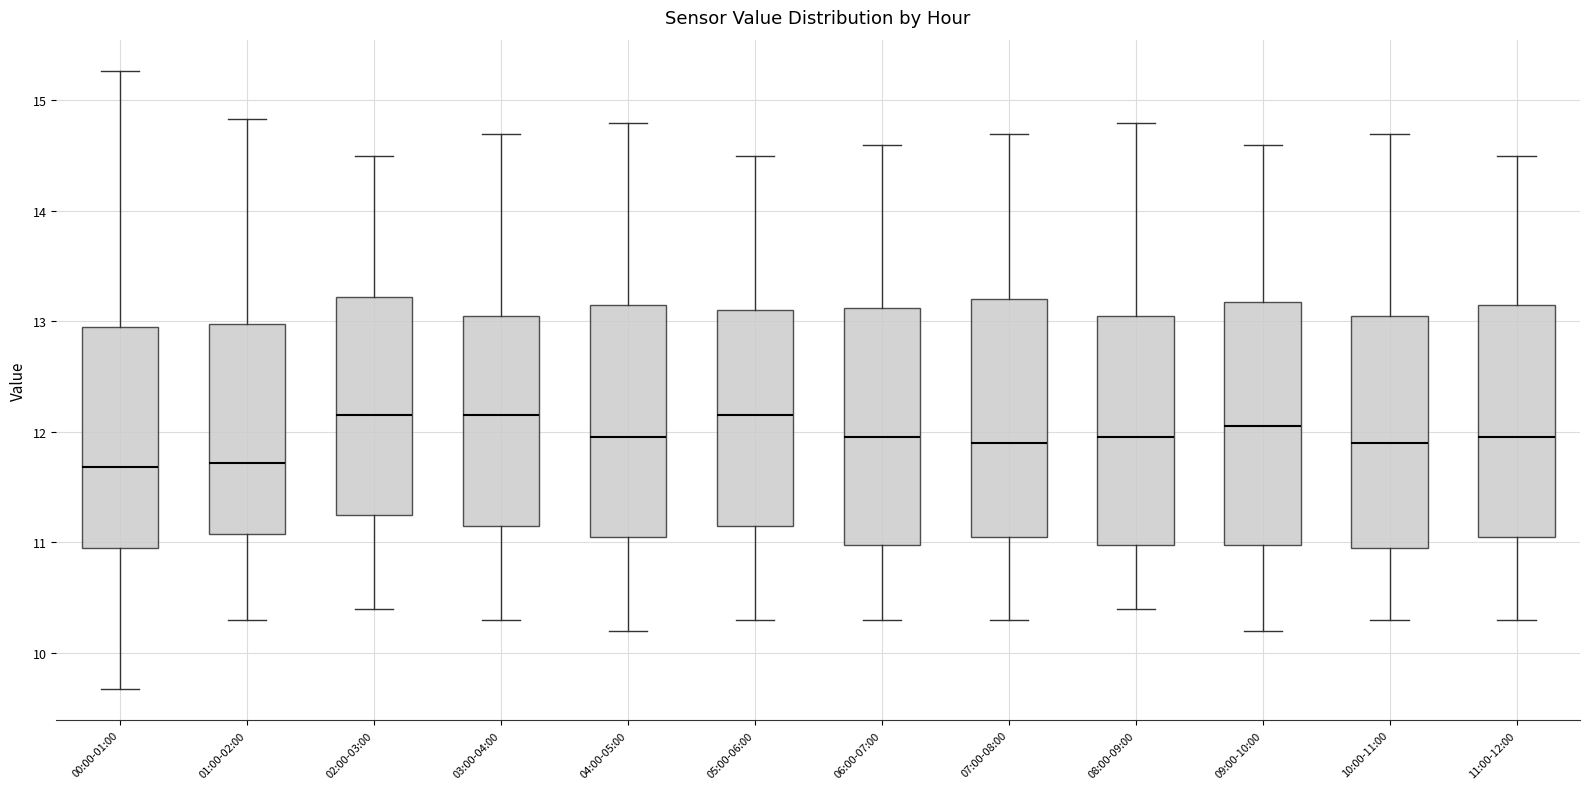

Reading left to right, read every box against the y-axis: the position of its median line, the range the box covers, and the ends of its whiskers. The values are not printed on the chart, so give them approximately, as read against the axis.

00:00-01:00: median 11.7, box 10.9 to 12.9, whiskers 9.7 to 15.3
01:00-02:00: median 11.7, box 11.1 to 13.0, whiskers 10.3 to 14.8
02:00-03:00: median 12.2, box 11.3 to 13.2, whiskers 10.4 to 14.5
03:00-04:00: median 12.2, box 11.2 to 13.1, whiskers 10.3 to 14.7
04:00-05:00: median 12.0, box 11.1 to 13.2, whiskers 10.2 to 14.8
05:00-06:00: median 12.2, box 11.2 to 13.1, whiskers 10.3 to 14.5
06:00-07:00: median 12.0, box 11.0 to 13.1, whiskers 10.3 to 14.6
07:00-08:00: median 11.9, box 11.1 to 13.2, whiskers 10.3 to 14.7
08:00-09:00: median 12.0, box 11.0 to 13.1, whiskers 10.4 to 14.8
09:00-10:00: median 12.1, box 11.0 to 13.2, whiskers 10.2 to 14.6
10:00-11:00: median 11.9, box 11.0 to 13.1, whiskers 10.3 to 14.7
11:00-12:00: median 12.0, box 11.1 to 13.2, whiskers 10.3 to 14.5